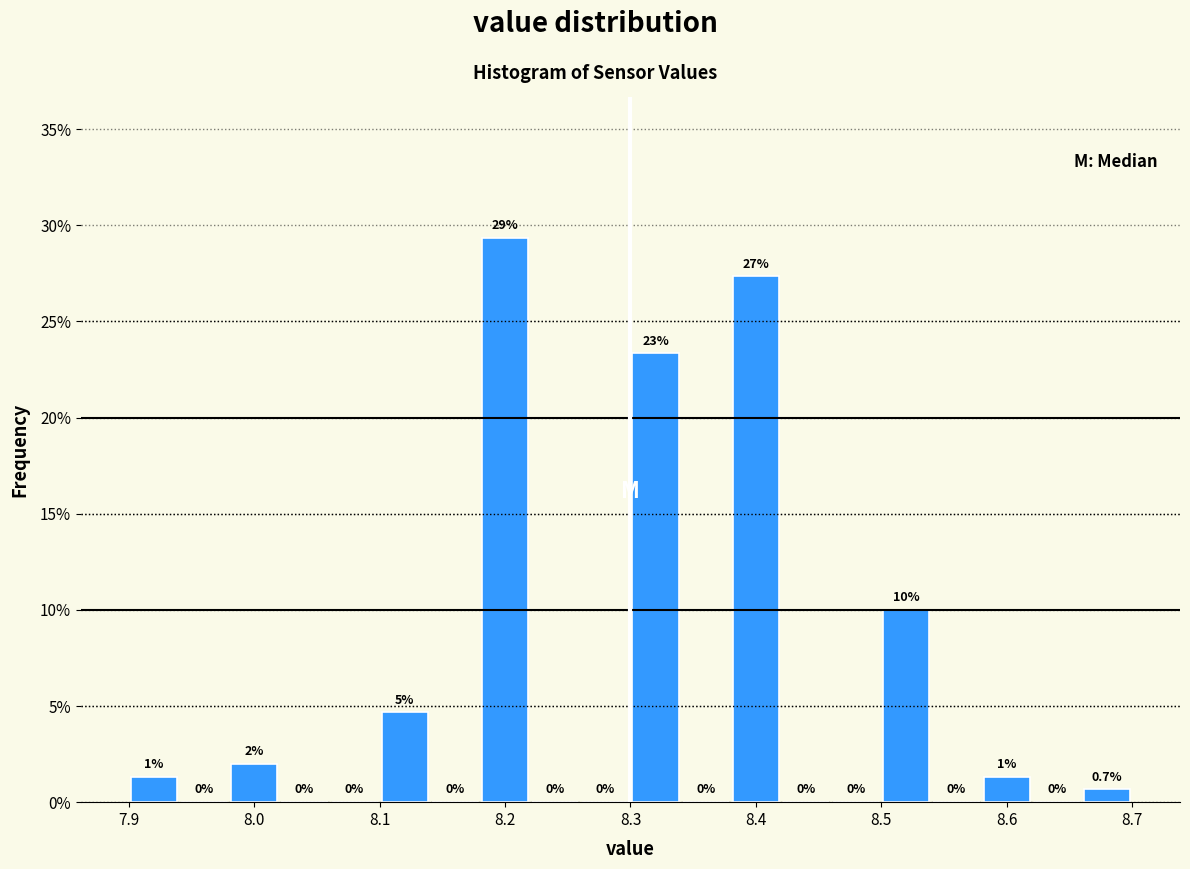

Which range on the x-axis has the tallest bar?

8.18 to 8.22